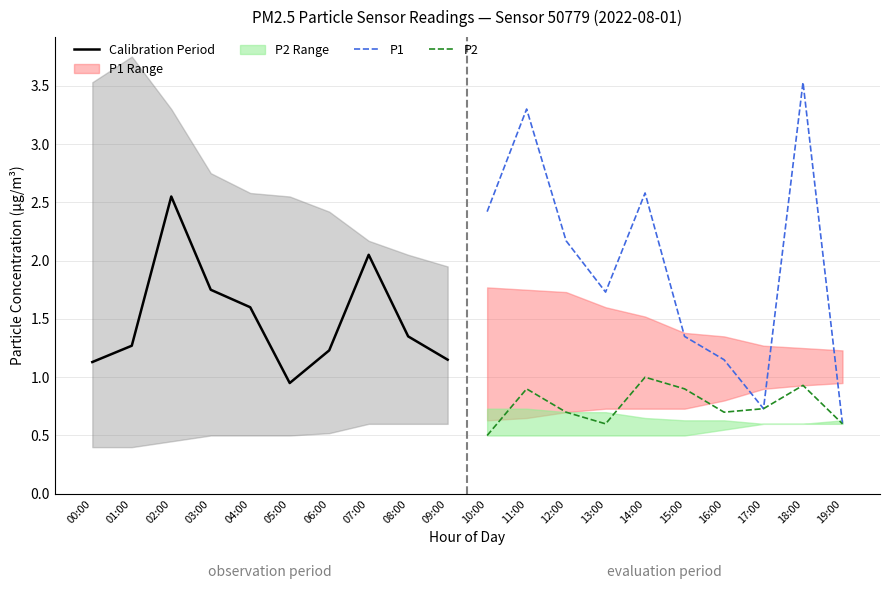

The value of Calibration Period at 04:00 is 2.4. True or false?

False